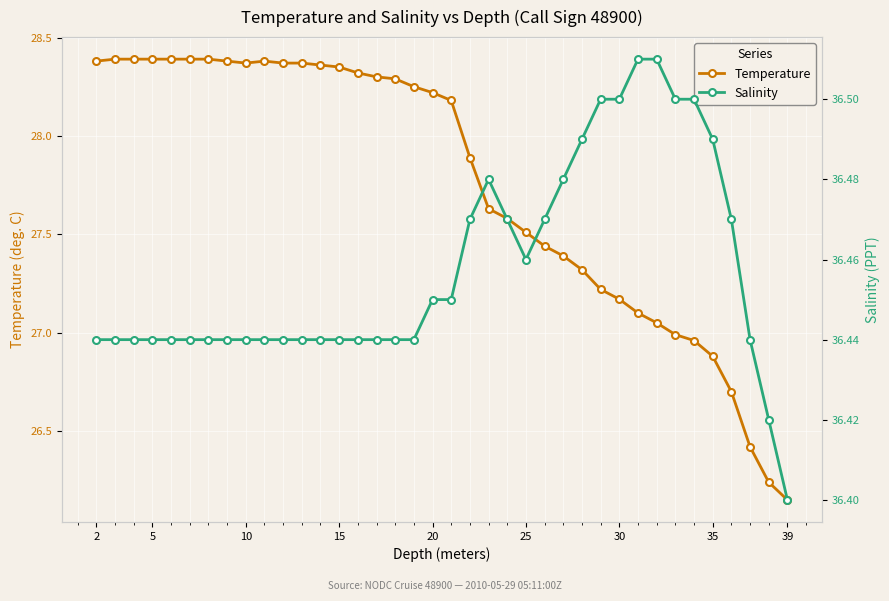

List the series in order of their peak value, highest first.

Salinity, Temperature